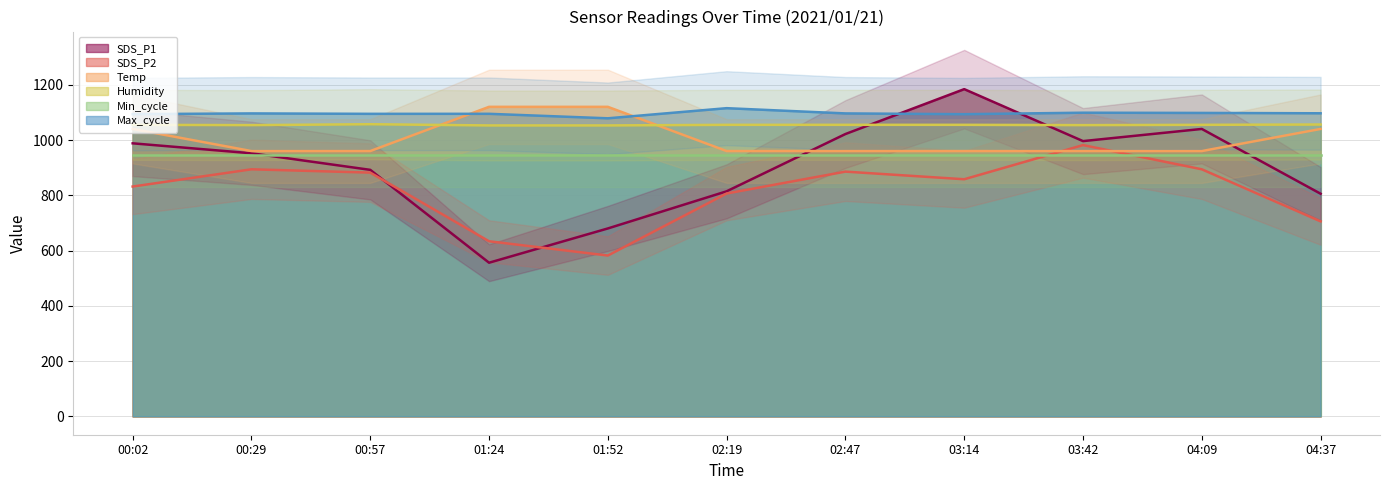

How many data points does each series have?

11